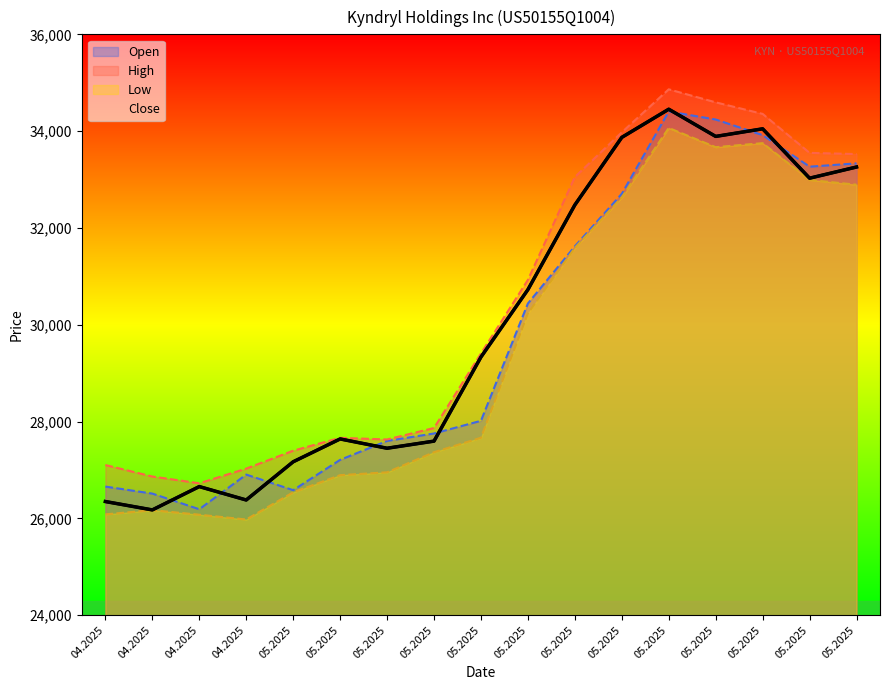

Does the chart display data point markers on the line(s)?

No